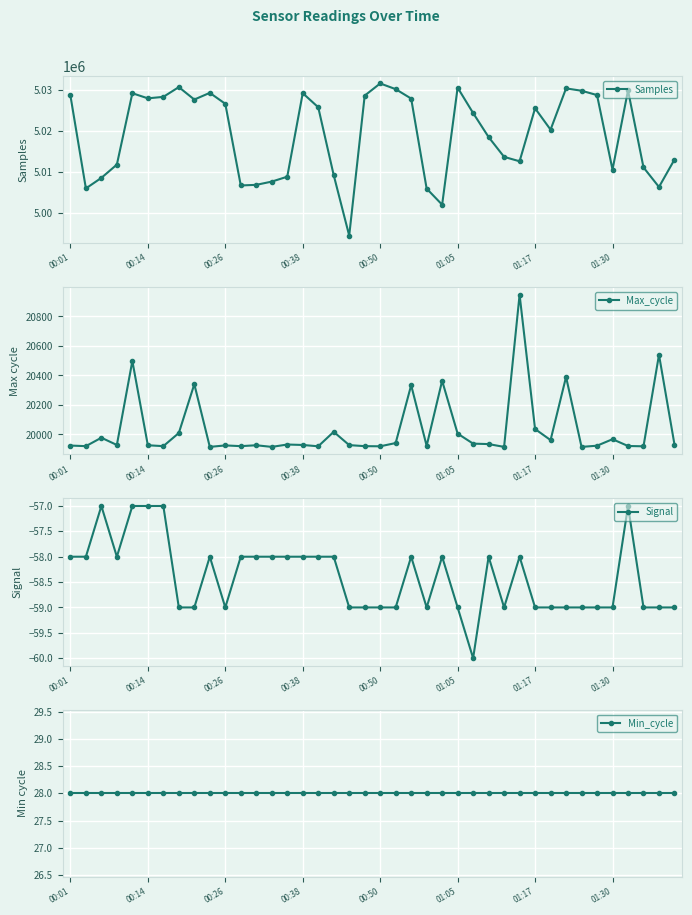

True or false: Min_cycle and Max_cycle cross at least once.

False